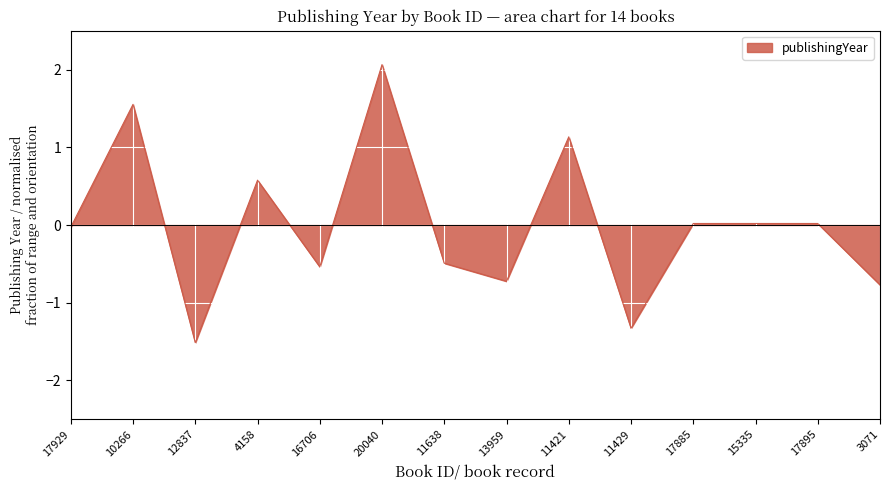

True or false: the data shows -1.5 at 12837.

True